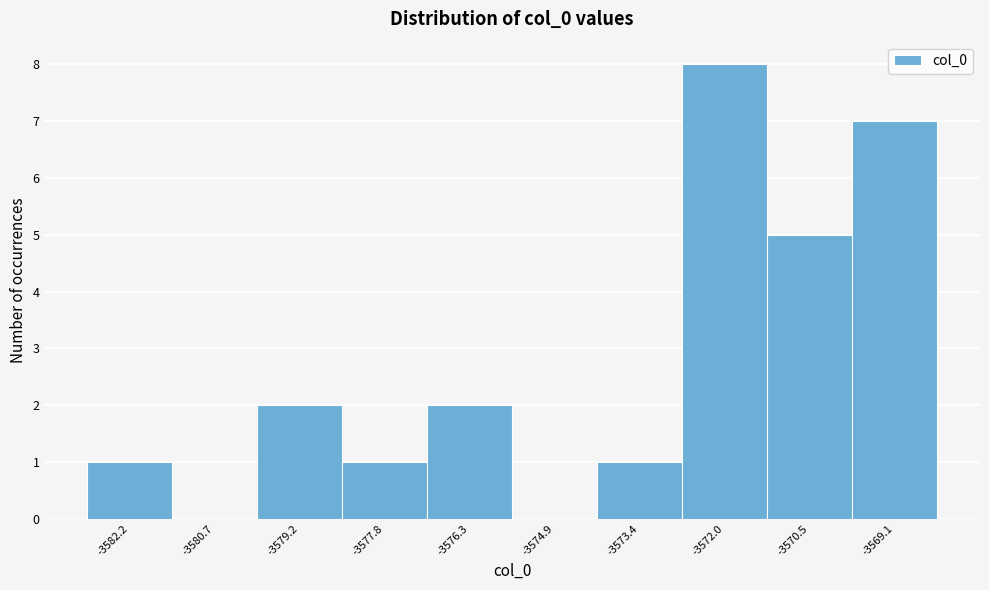

Over which range of the x-axis is the bar tallest?

-3572.8 to -3571.2